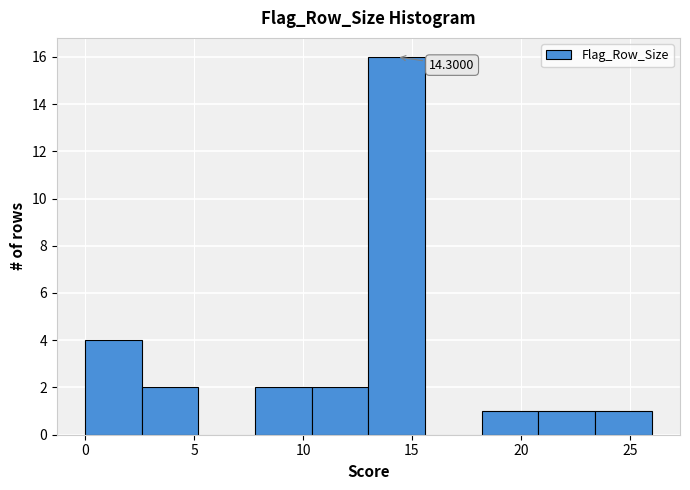

Over which range of the x-axis is the bar tallest?

13.0 to 15.6